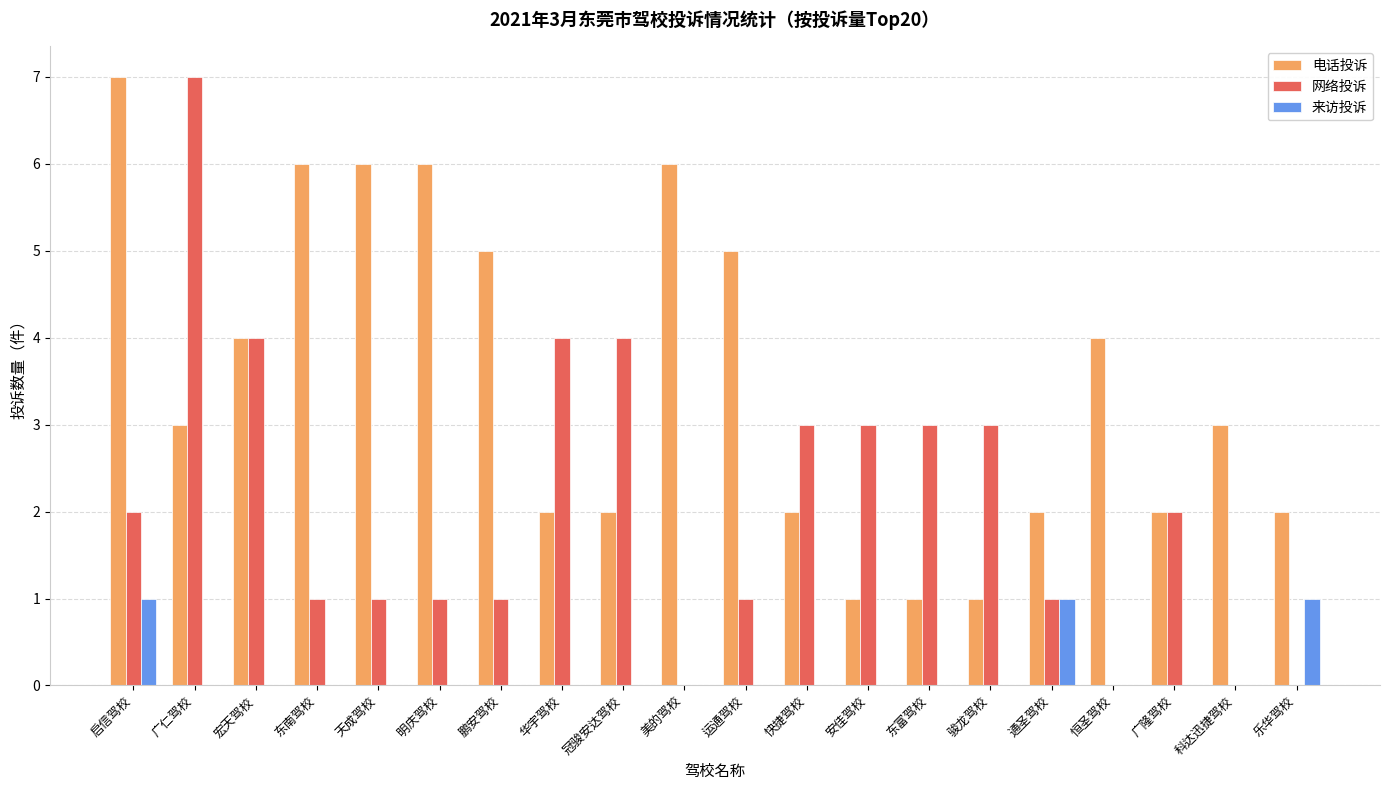

Reading left to right, extract all data points from this chart.

电话投诉: 7	3	4	6	6	6	5	2	2	6	5	2	1	1	1	2	4	2	3	2
网络投诉: 2	7	4	1	1	1	1	4	4	0	1	3	3	3	3	1	0	2	0	0
来访投诉: 1	0	0	0	0	0	0	0	0	0	0	0	0	0	0	1	0	0	0	1